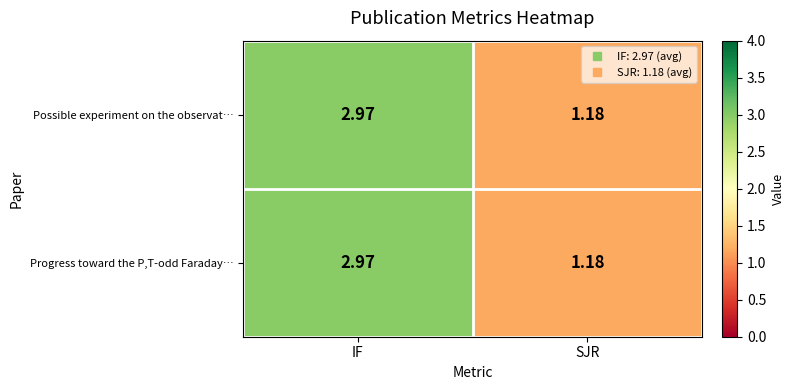

How many data points in Possible experiment on the observat… are less than 2?

1